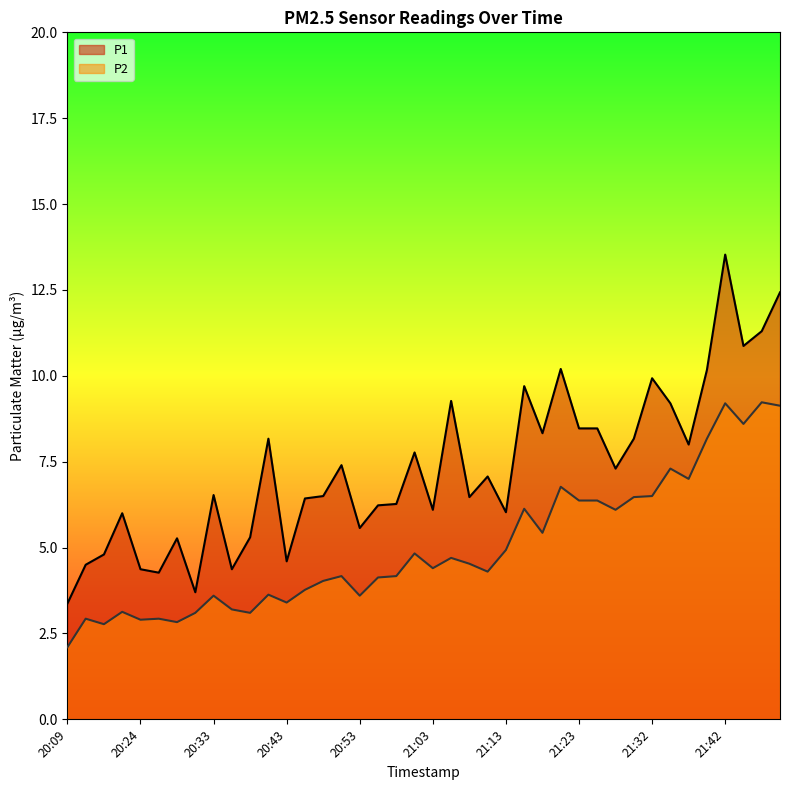

How many data points in P2 are less than 4?

15